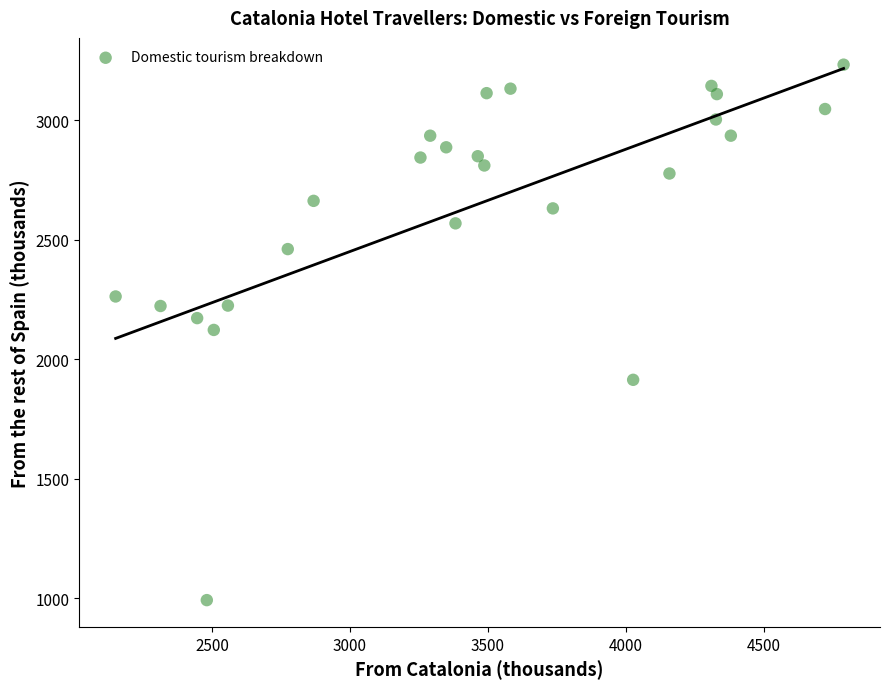

What is the range of Y values (max minus min)?

2240.2